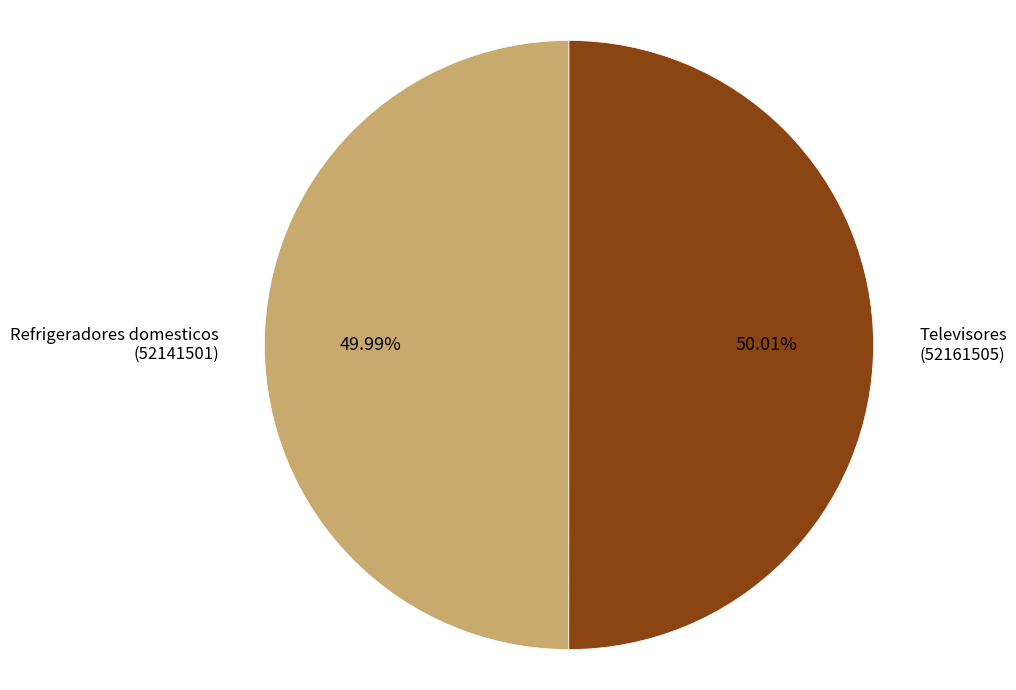

Does any single category account for the majority?

Yes